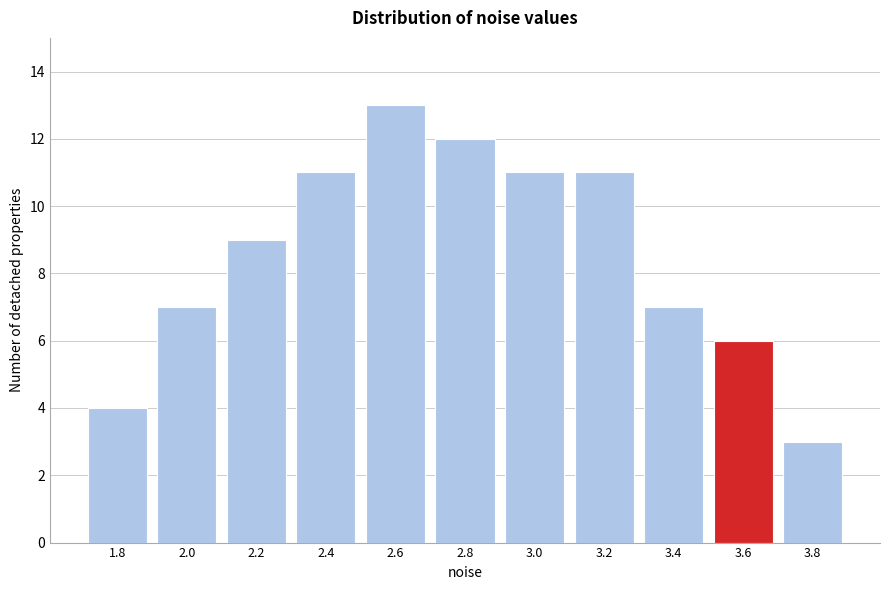

Reading left to right, list all the values displayed in this chart.

4	7	9	11	13	12	11	11	7	6	3